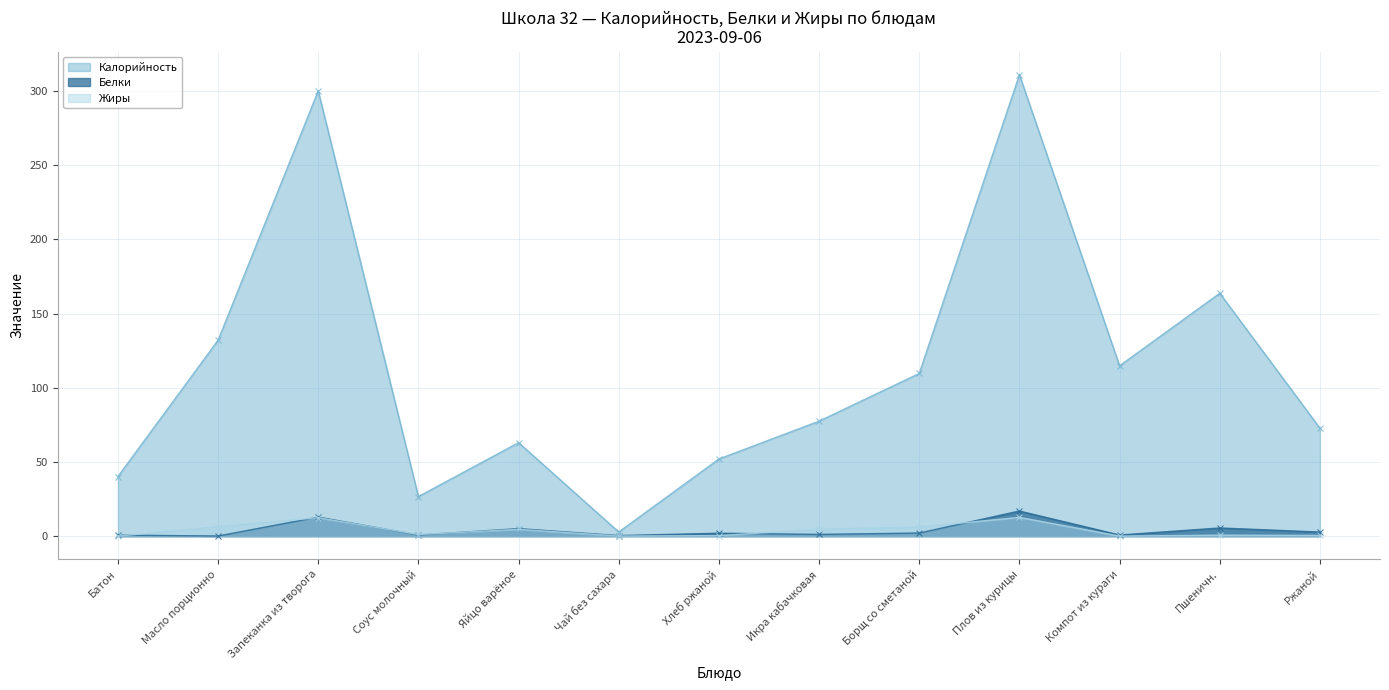

Which series has the largest total across all categories?

Калорийность